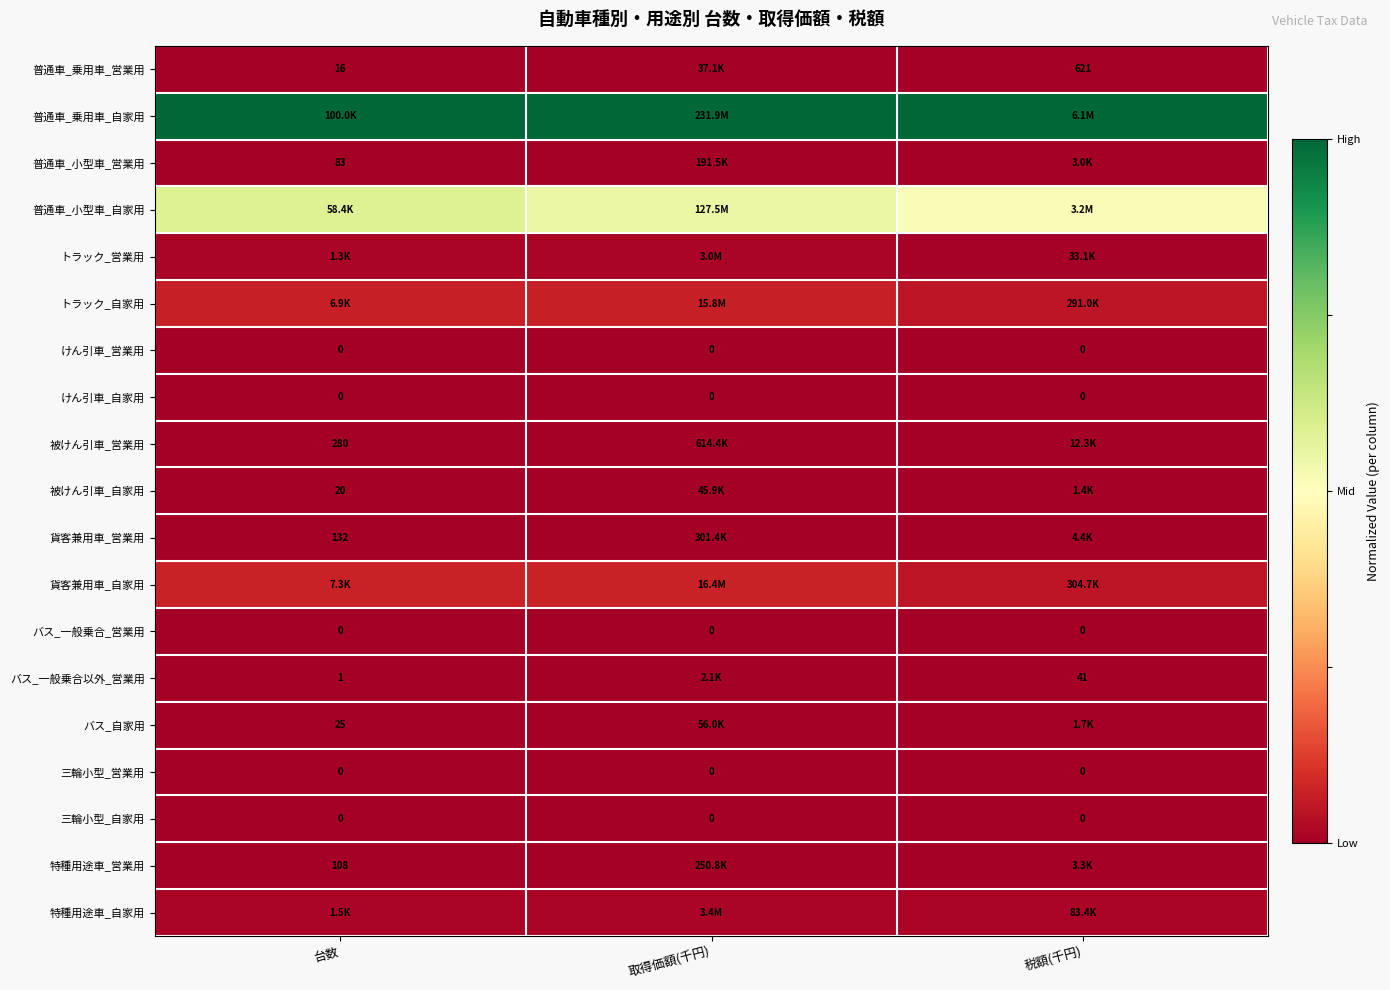

How many data points does each series have?

3